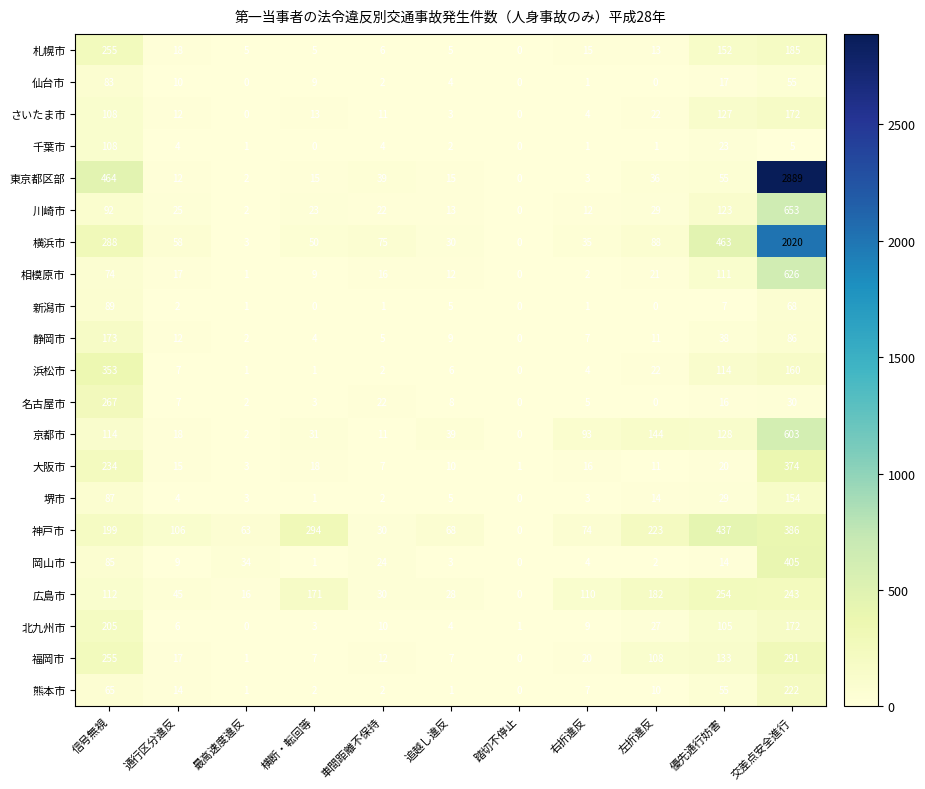

How many categories are shown in the chart?

11